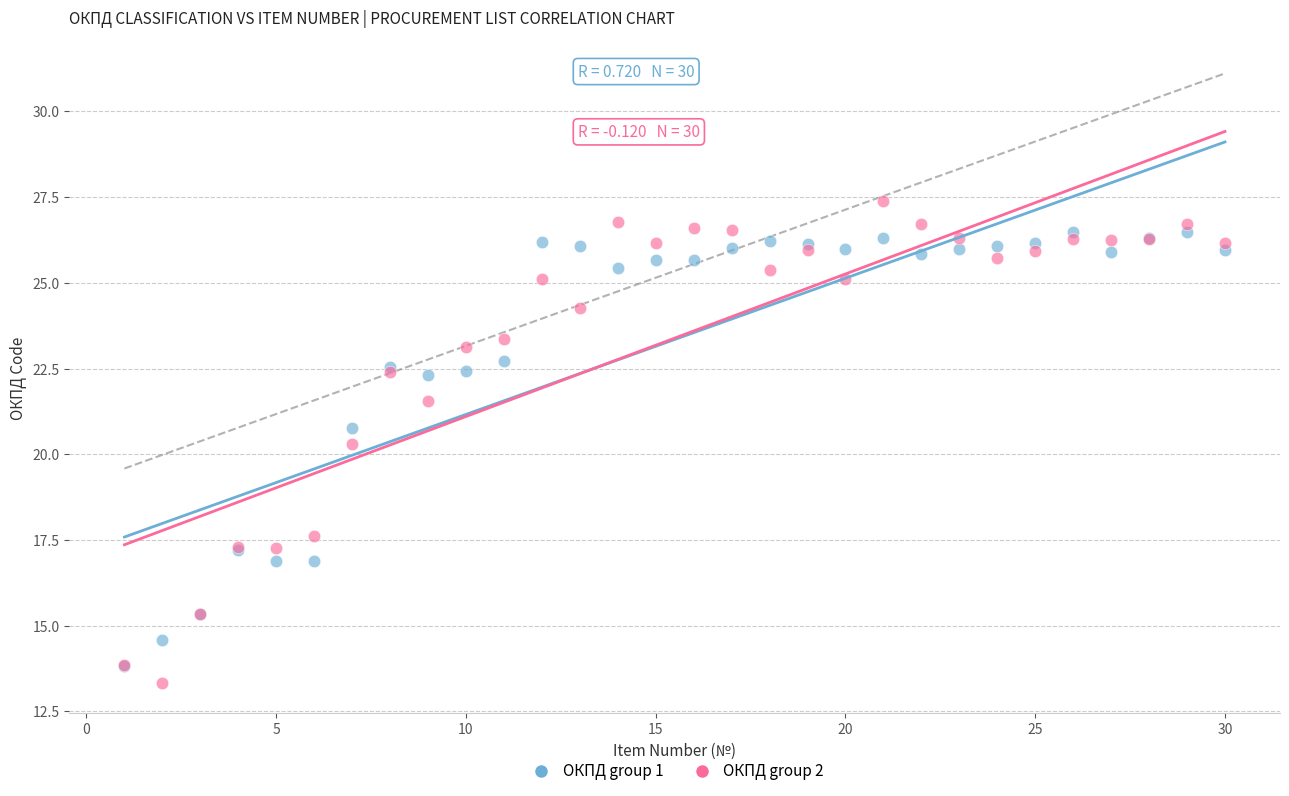

Across all series, what Y value is closest to 20?

20.3